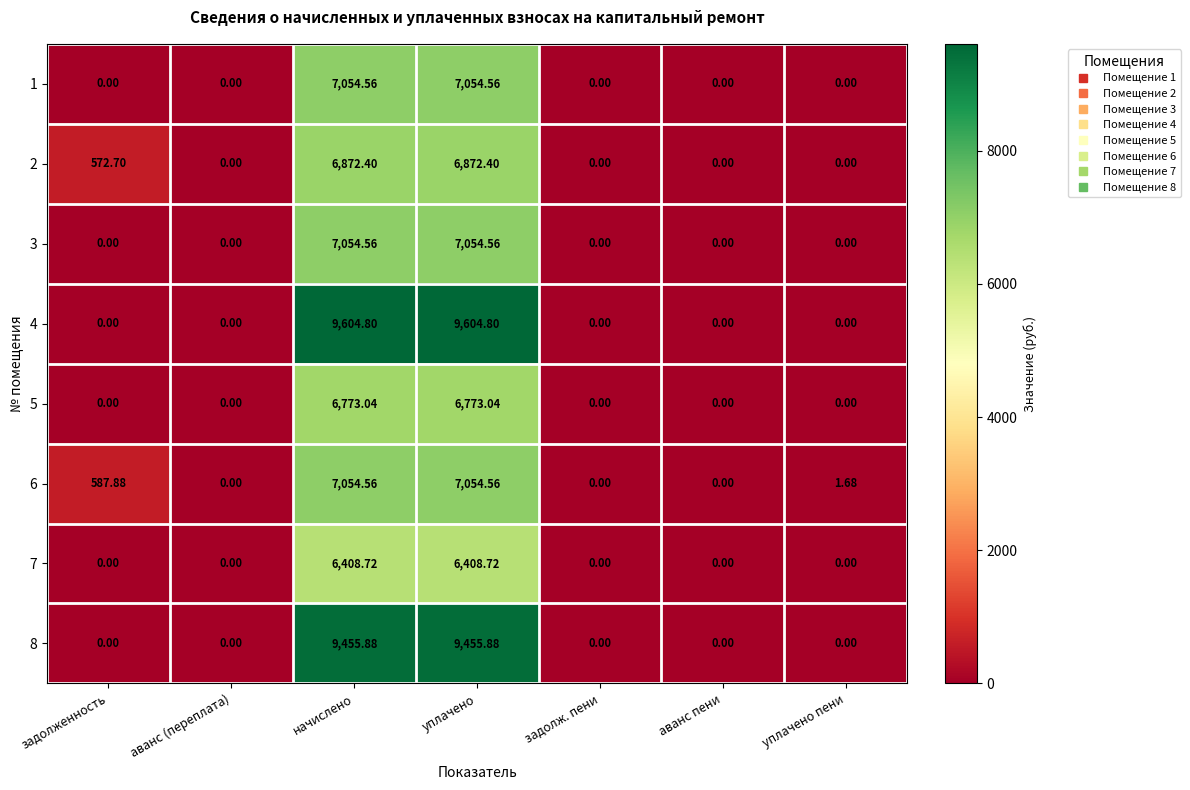

Where does the 6 series first go above 1?

задолженность